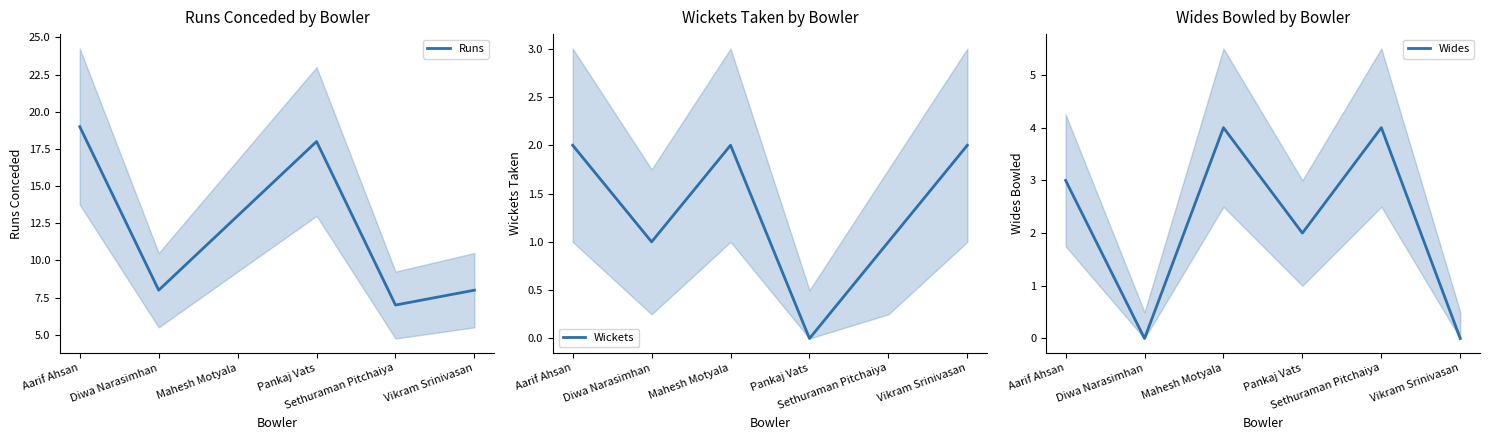

What is the label of the 1st point from the left?

Aarif Ahsan